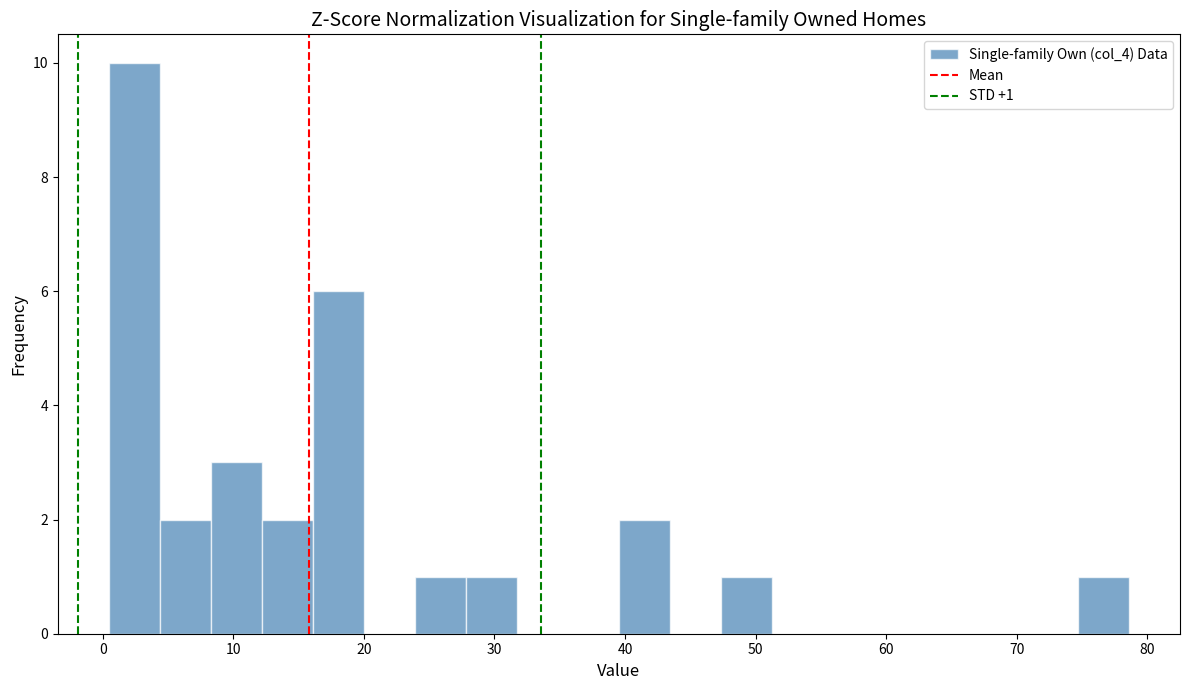

Around what value on the x-axis is the tallest bar? Give the approximate position of its centre, as read against the axis.

2